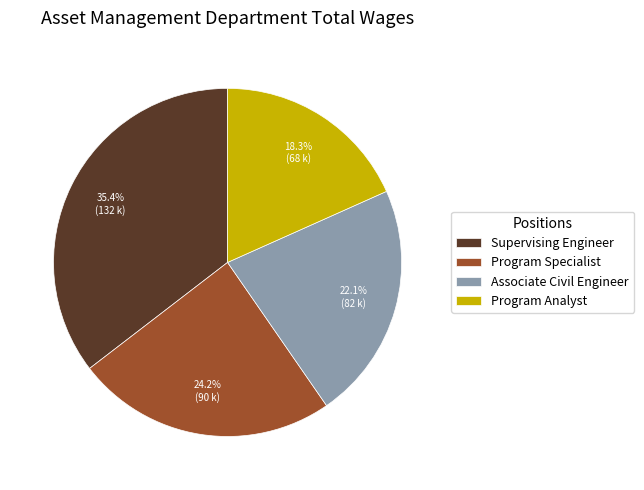

Which has a higher value, Program Analyst or Supervising Engineer?

Supervising Engineer